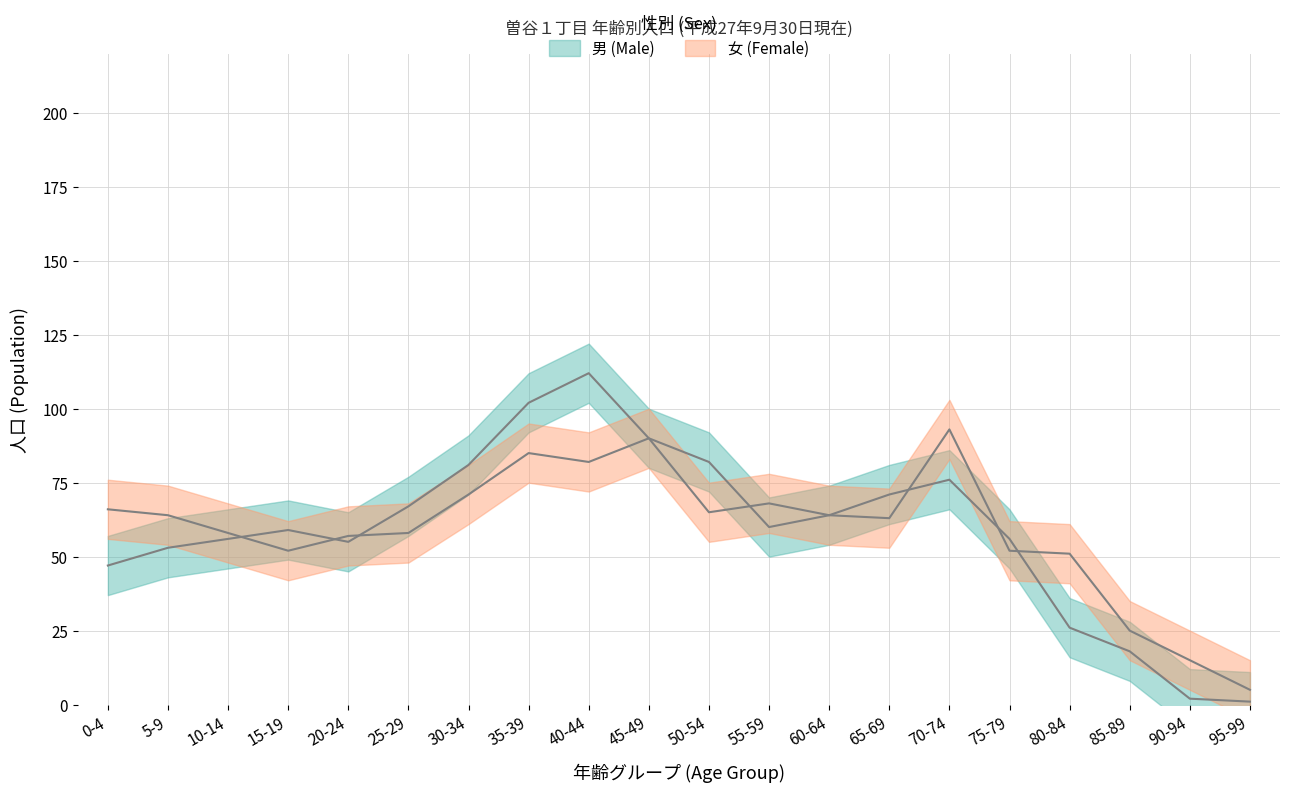

Which series has the largest total across all categories?

女 (Female)